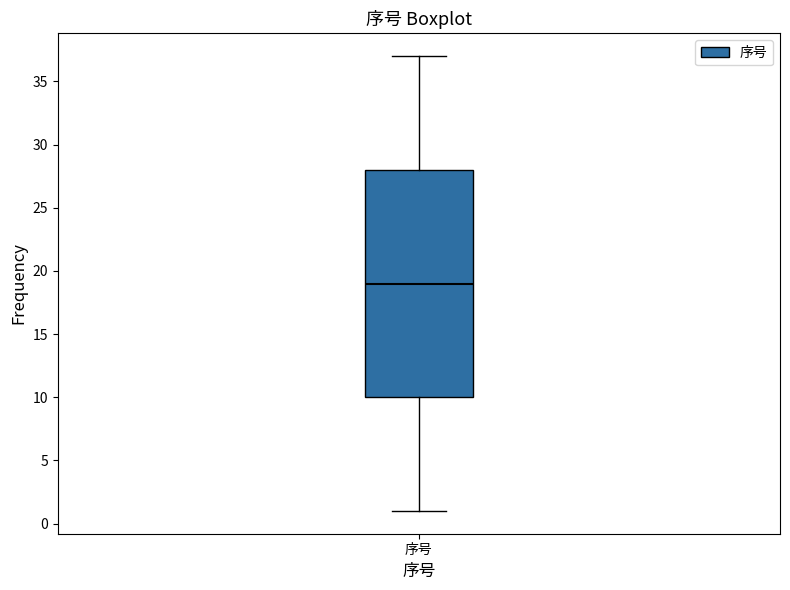

Read this box plot against the y-axis: the position of the median line, the range covered by the box, and the ends of both whiskers. The values are not printed on the chart, so give them approximately, as read against the axis.

median 19, box 10 to 28, whiskers 1 to 37